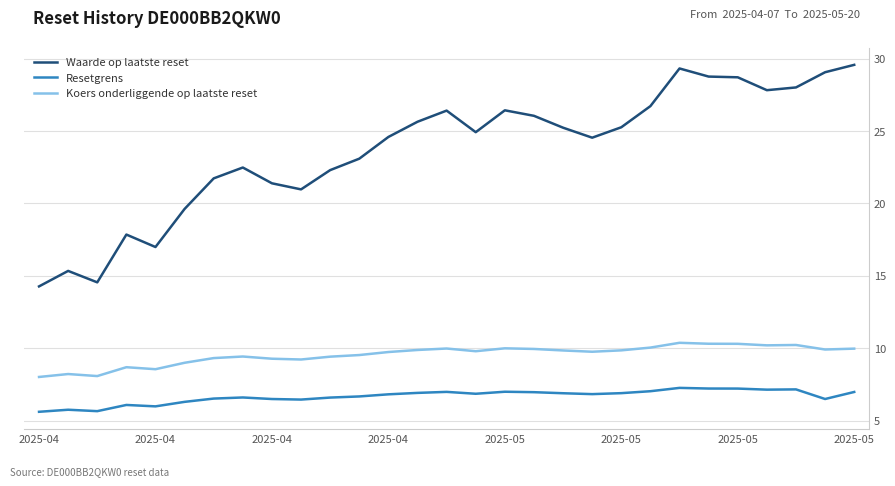

Rank the series by their maximum value, from lowest to highest.

Resetgrens, Koers onderliggende op laatste reset, Waarde op laatste reset